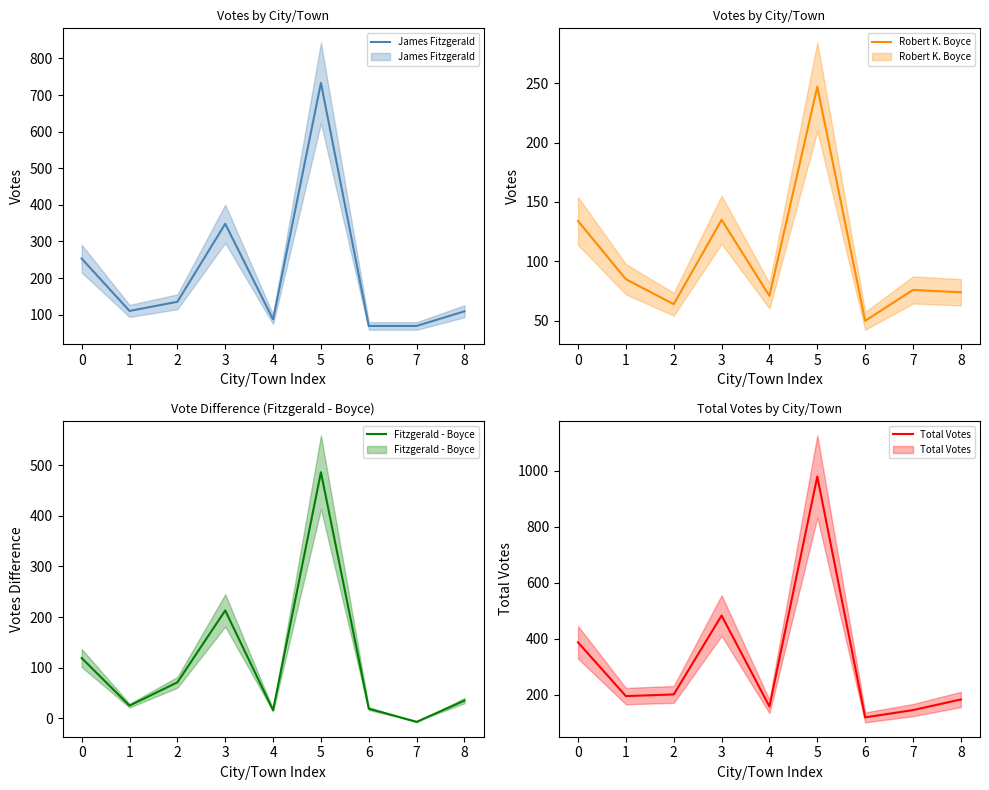

True or false: Total Votes and James Fitzgerald cross at least once.

False